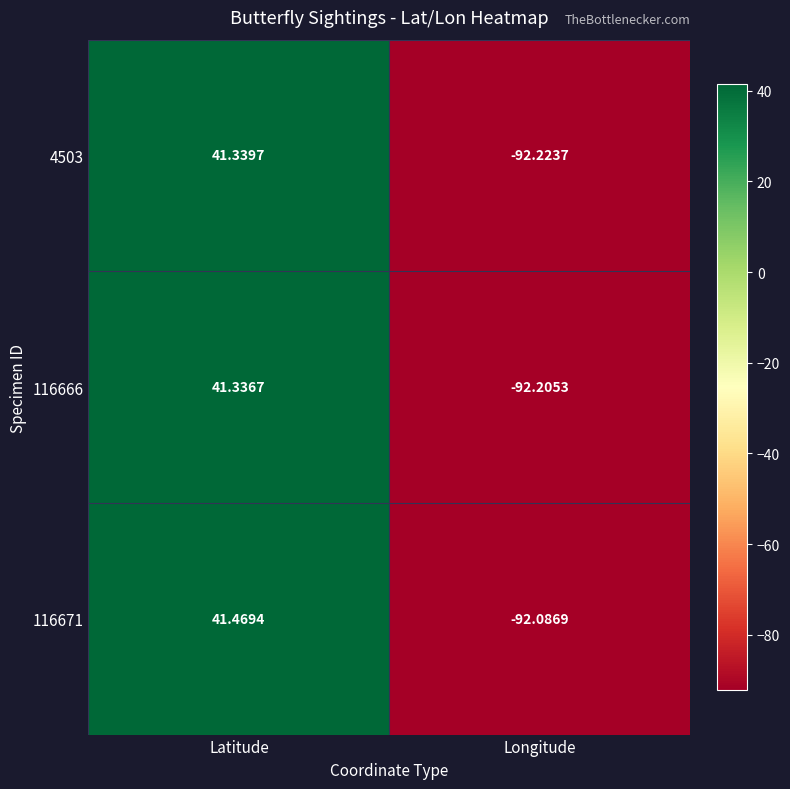

Which series has the largest range (max minus min)?

4503